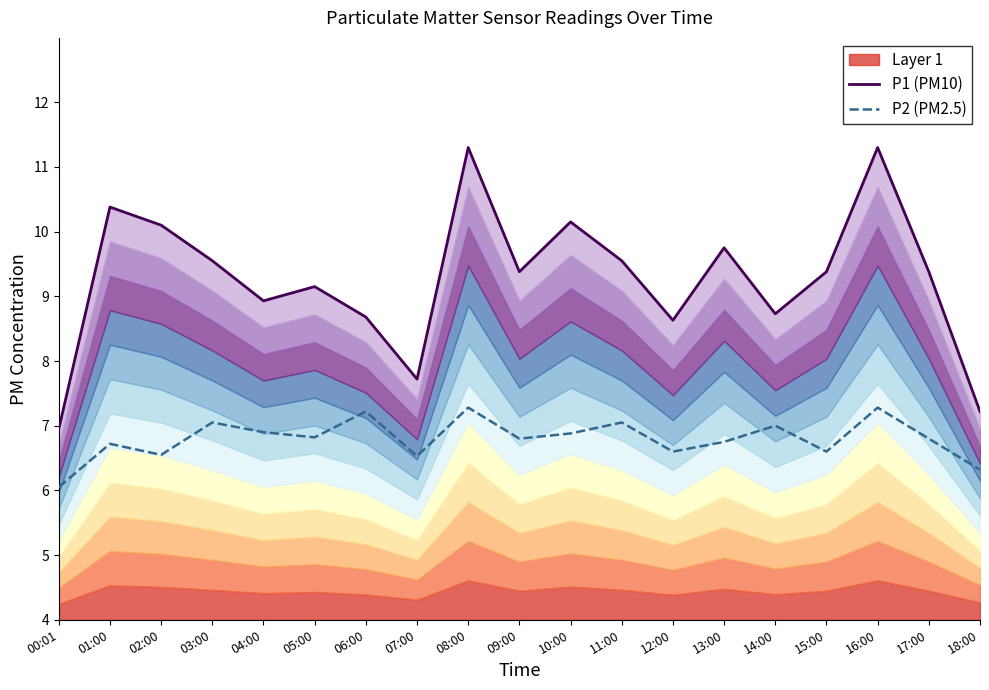

List the series in order of their peak value, lowest first.

P2 (PM2.5), P1 (PM10)